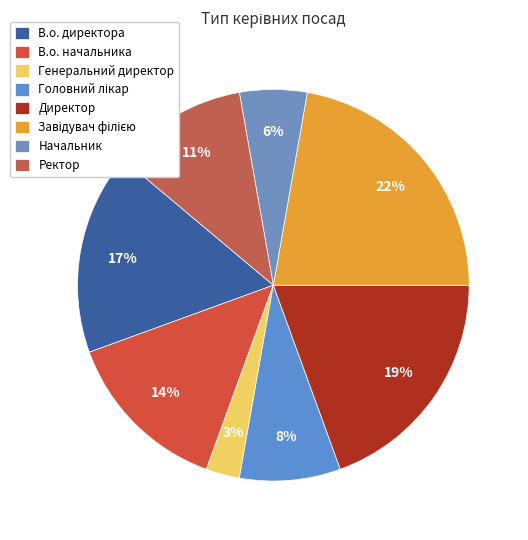

Rank the categories by value from highest to lowest.

Завідувач філією, Директор, В.о. директора, В.о. начальника, Ректор, Головний лікар, Начальник, Генеральний директор